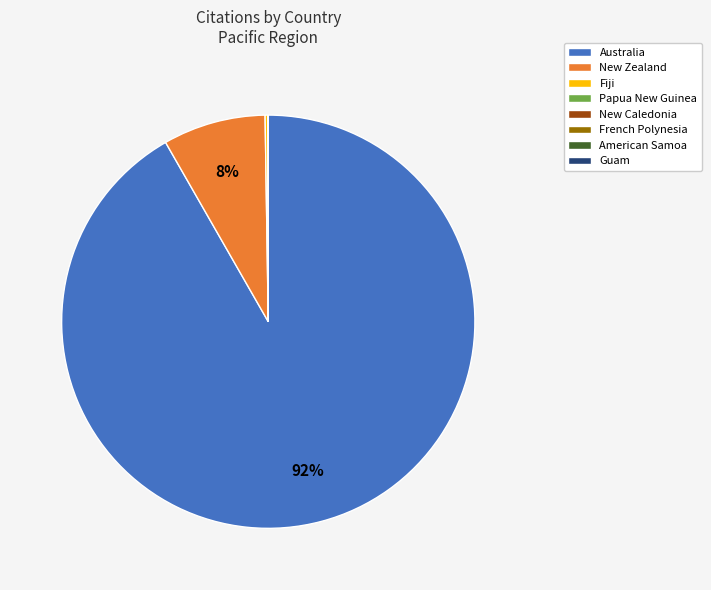

Which category accounts for the majority?

Australia